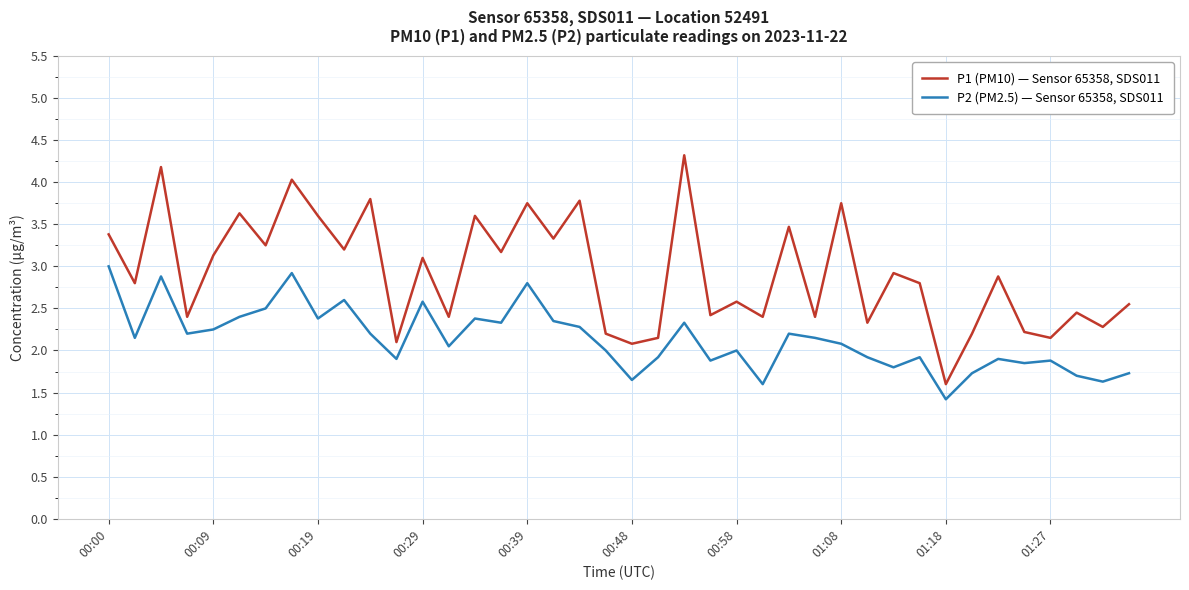

True or false: P1 (PM10) — Sensor 65358, SDS011 and P2 (PM2.5) — Sensor 65358, SDS011 intersect in this chart.

False